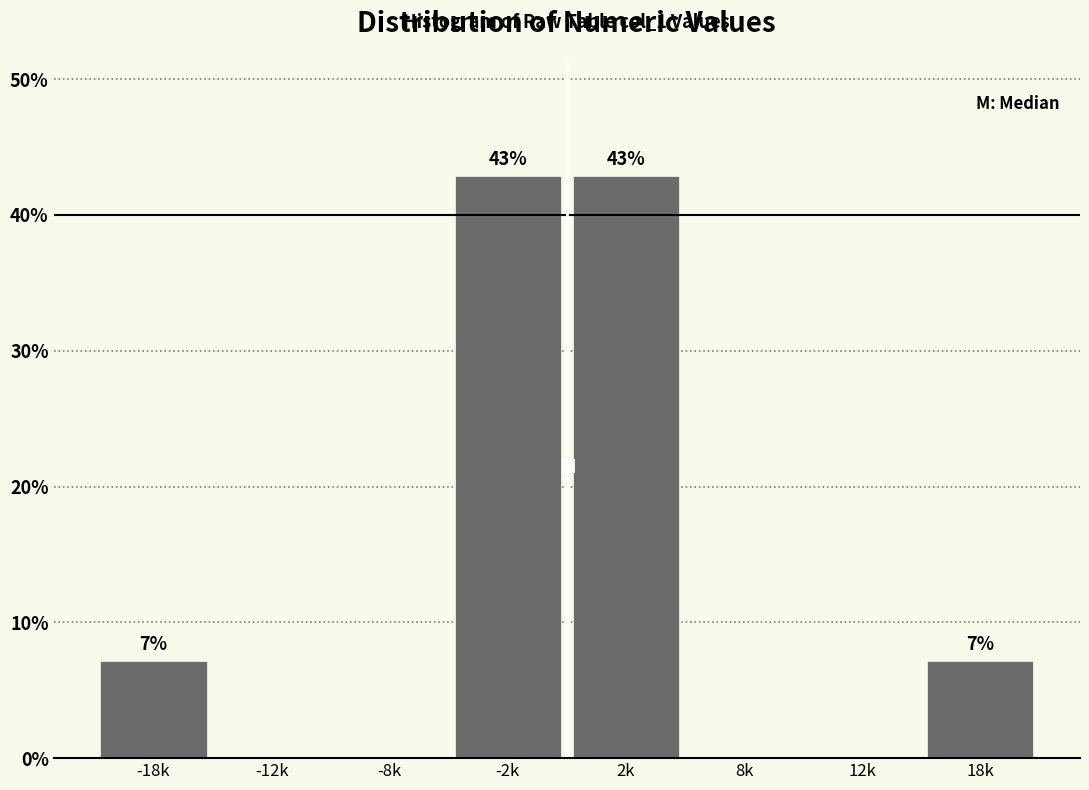

What is the greatest value displayed?

42.9